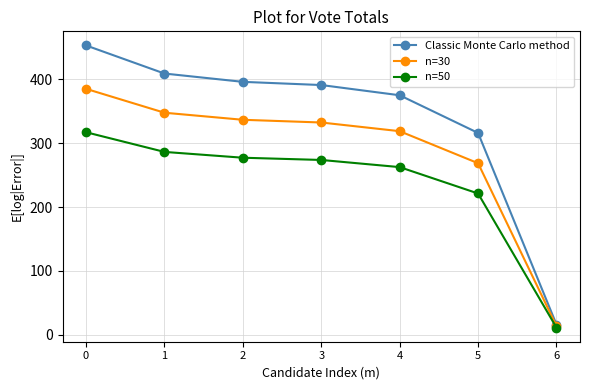

What is the sum of all n=30 values?

2002.6